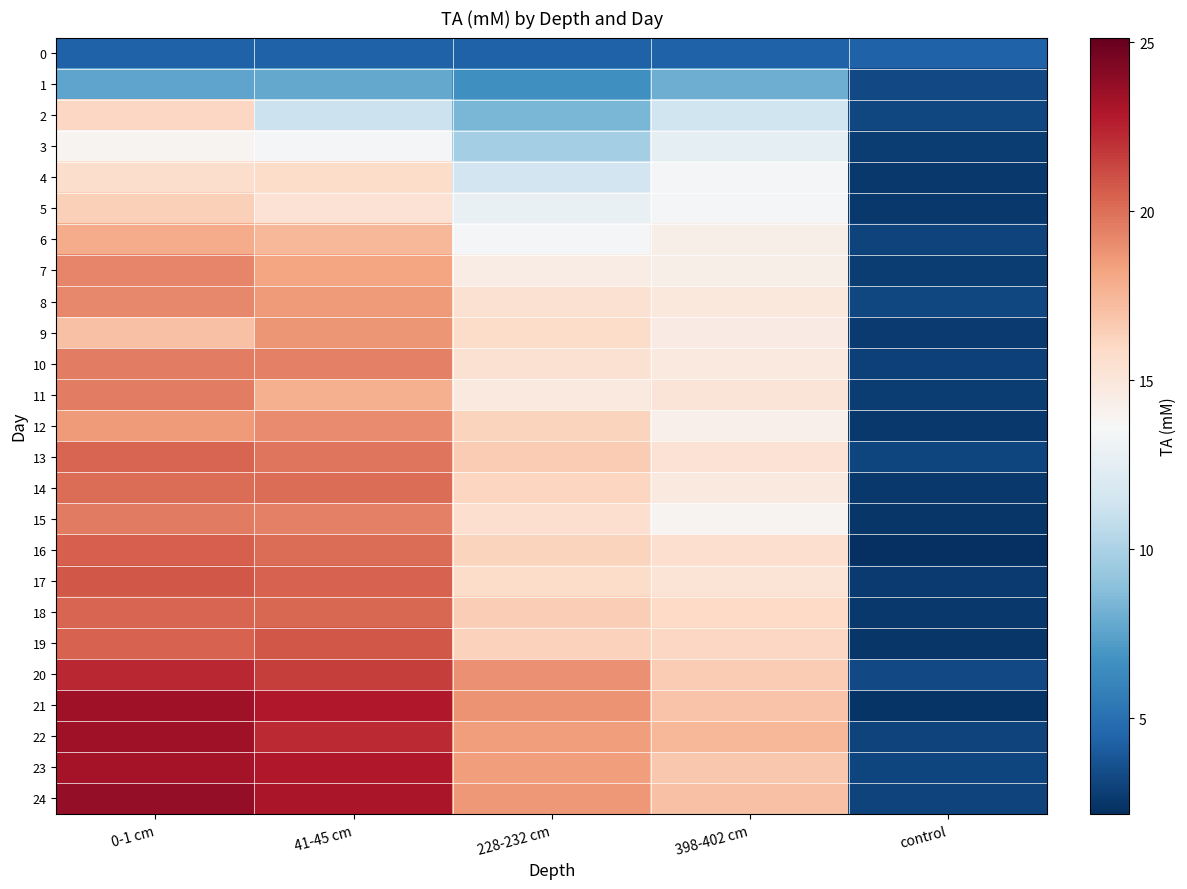

Reading right to left, transcribe all the data shown in this chart.

0: control=4.3	398-402 cm=4.3	228-232 cm=4.3	41-45 cm=4.3	0-1 cm=4.3
1: control=3.3	398-402 cm=8.1	228-232 cm=6.6	41-45 cm=7.8	0-1 cm=7.6
2: control=3.2	398-402 cm=11.4	228-232 cm=8.4	41-45 cm=11.2	0-1 cm=16.1
3: control=2.8	398-402 cm=12.6	228-232 cm=9.8	41-45 cm=13.4	0-1 cm=14.0
4: control=2.6	398-402 cm=13.5	228-232 cm=11.5	41-45 cm=15.8	0-1 cm=15.7
5: control=2.6	398-402 cm=13.4	228-232 cm=12.8	41-45 cm=15.3	0-1 cm=16.4
6: control=3.0	398-402 cm=14.3	228-232 cm=13.5	41-45 cm=17.5	0-1 cm=17.9
7: control=2.7	398-402 cm=14.3	228-232 cm=14.5	41-45 cm=18.2	0-1 cm=19.2
8: control=3.2	398-402 cm=14.9	228-232 cm=15.4	41-45 cm=18.5	0-1 cm=19.2
9: control=2.7	398-402 cm=14.6	228-232 cm=15.7	41-45 cm=18.7	0-1 cm=17.0
10: control=2.9	398-402 cm=14.8	228-232 cm=15.4	41-45 cm=19.4	0-1 cm=19.5
11: control=2.7	398-402 cm=15.2	228-232 cm=14.7	41-45 cm=17.7	0-1 cm=19.5
12: control=2.5	398-402 cm=14.3	228-232 cm=16.2	41-45 cm=19.1	0-1 cm=18.5
13: control=3.1	398-402 cm=15.3	228-232 cm=16.6	41-45 cm=19.8	0-1 cm=20.3
14: control=2.6	398-402 cm=14.7	228-232 cm=16.1	41-45 cm=20.0	0-1 cm=20.1
15: control=2.5	398-402 cm=14.0	228-232 cm=15.6	41-45 cm=19.5	0-1 cm=19.6
16: control=2.2	398-402 cm=15.6	228-232 cm=16.2	41-45 cm=20.1	0-1 cm=20.5
17: control=2.7	398-402 cm=15.2	228-232 cm=15.7	41-45 cm=20.4	0-1 cm=20.8
18: control=2.5	398-402 cm=16.0	228-232 cm=16.5	41-45 cm=20.2	0-1 cm=20.4
19: control=2.5	398-402 cm=16.1	228-232 cm=16.3	41-45 cm=20.8	0-1 cm=20.5
20: control=3.3	398-402 cm=16.6	228-232 cm=18.9	41-45 cm=21.6	0-1 cm=22.3
21: control=2.4	398-402 cm=16.9	228-232 cm=18.8	41-45 cm=22.9	0-1 cm=23.4
22: control=3.0	398-402 cm=17.5	228-232 cm=18.4	41-45 cm=22.2	0-1 cm=23.4
23: control=3.1	398-402 cm=16.7	228-232 cm=18.4	41-45 cm=22.8	0-1 cm=23.2
24: control=3.0	398-402 cm=17.0	228-232 cm=18.7	41-45 cm=23.0	0-1 cm=23.8